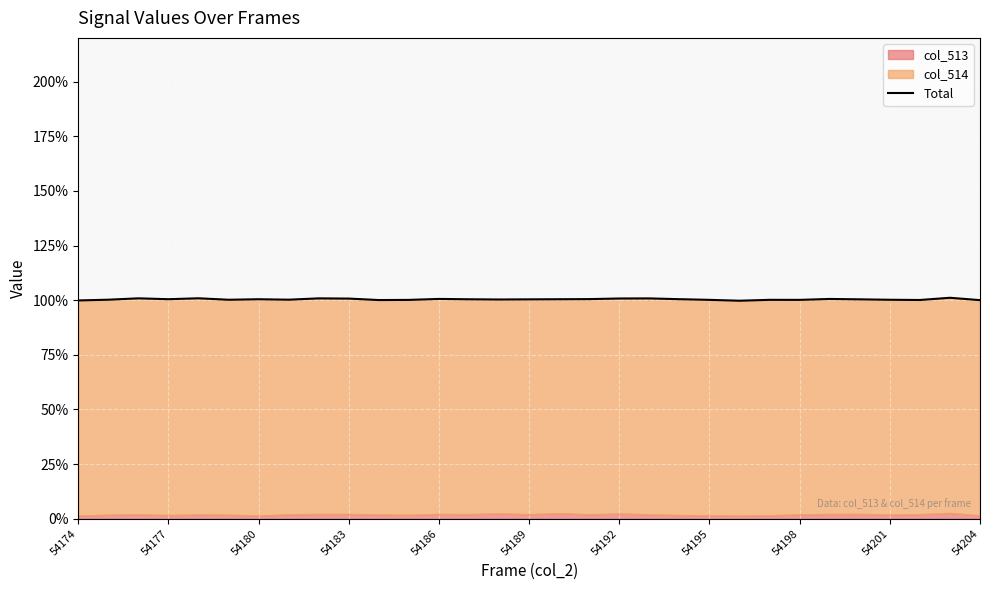

How many lines are shown in the chart?

1